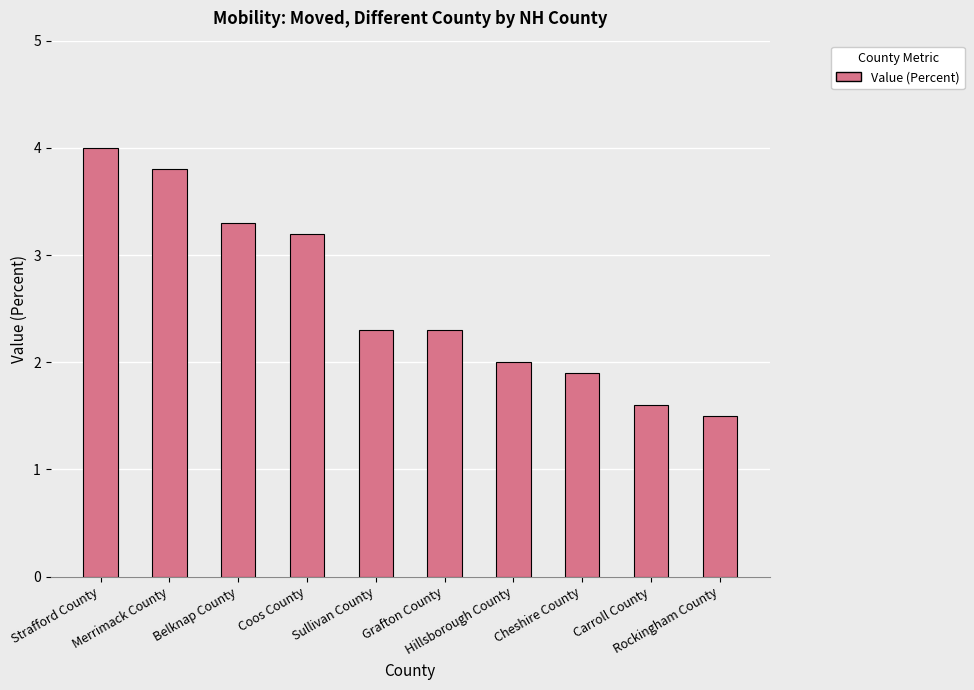

What is the change in value from Sullivan County to Hillsborough County?

-0.3